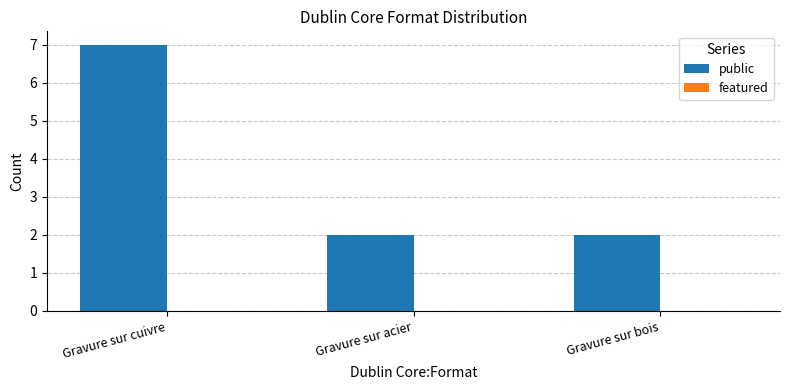

What position from the left is Gravure sur bois?

3